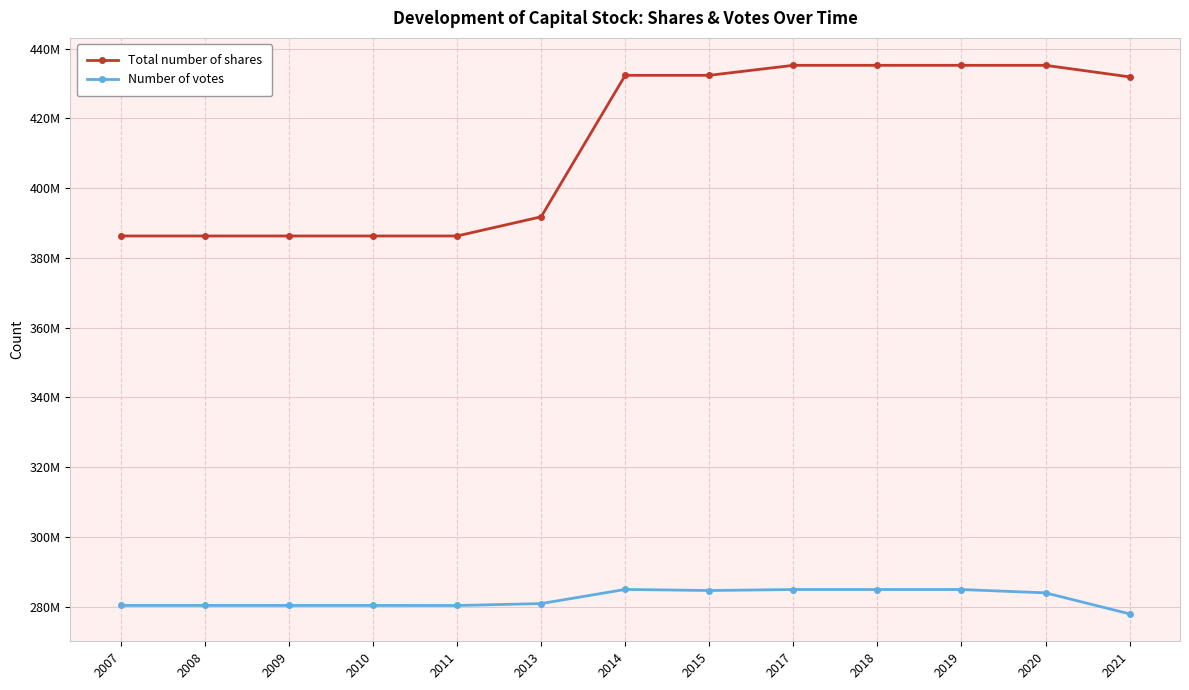

Is the value of Total number of shares at 2011 greater than the value of Number of votes at 2021?

Yes